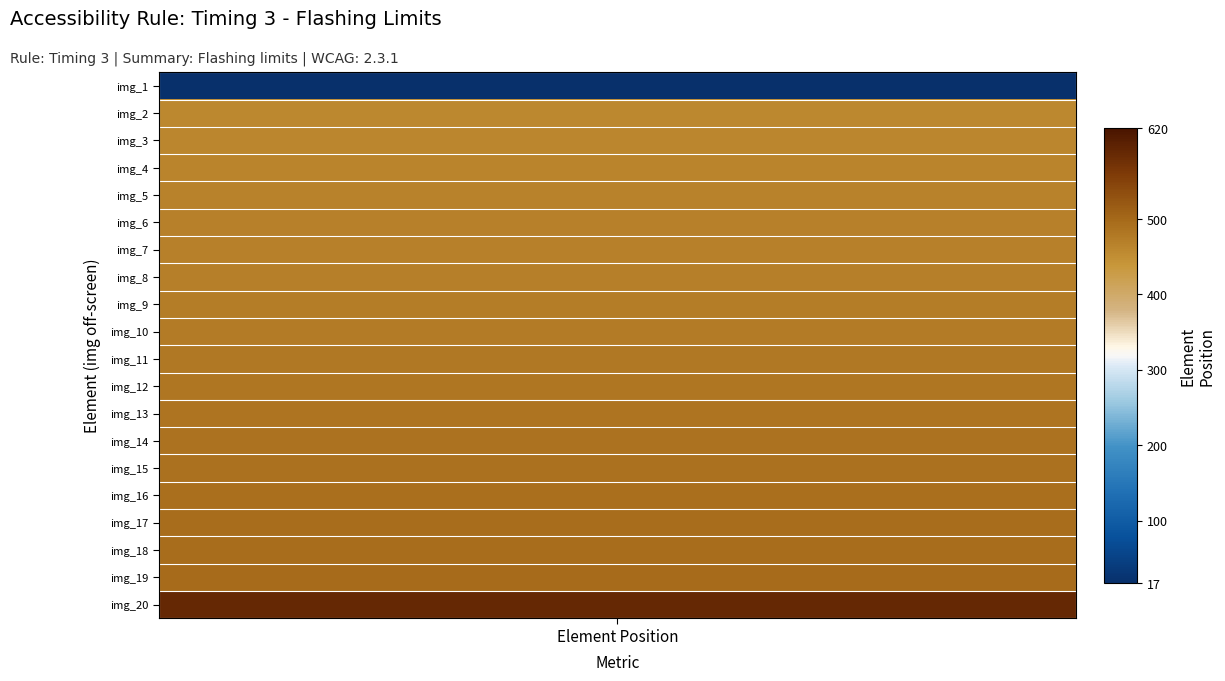

What is the change in value from 0 to 11?

+466